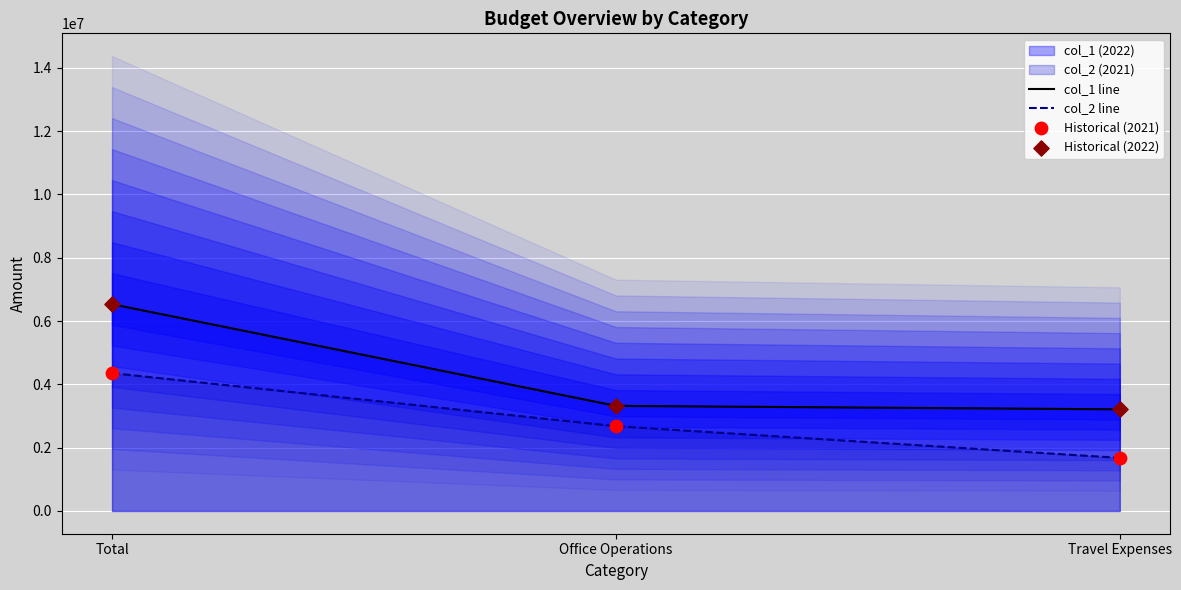

Which series reaches the minimum Y coordinate?

col_2 line